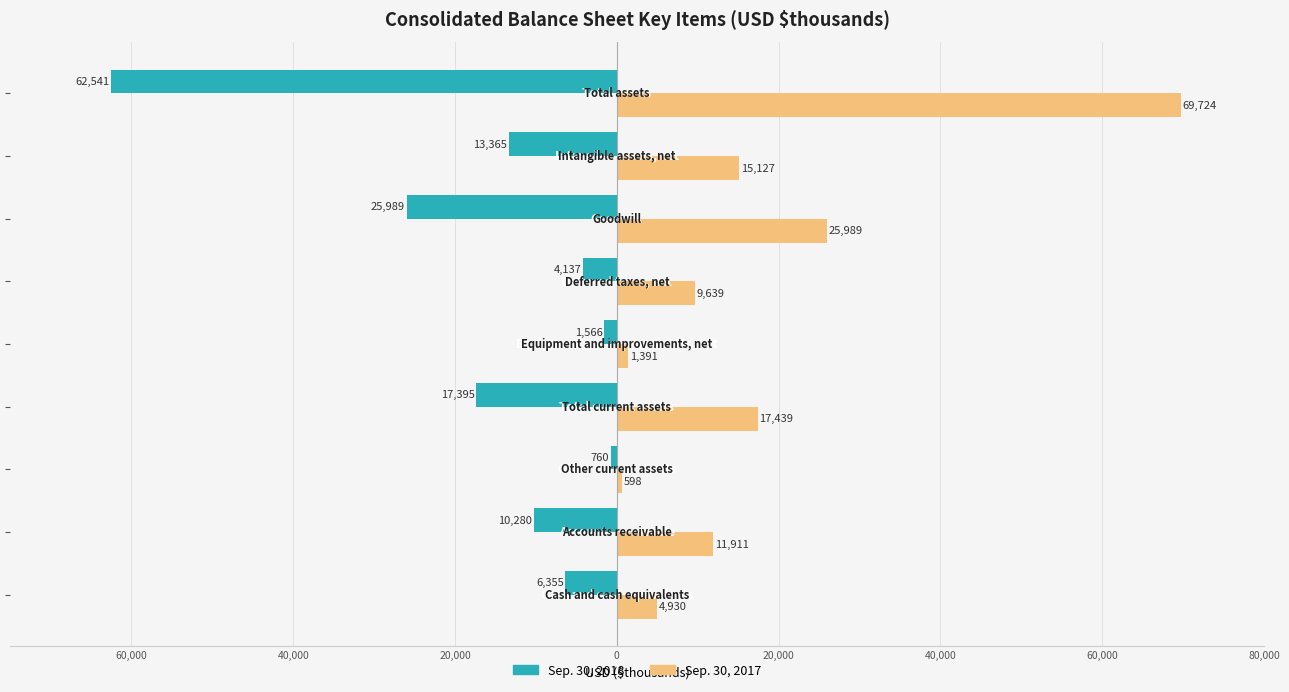

Reading left to right, what are all the values shown in this chart?

Sep. 30, 2018: 80,000=-6355	60,000=-10280	40,000=-760	20,000=-17395	0=-1566	20,000=-4137	40,000=-25989	60,000=-13365	80,000=-62541
Sep. 30, 2017: 80,000=4930	60,000=11911	40,000=598	20,000=17439	0=1391	20,000=9639	40,000=25989	60,000=15127	80,000=69724